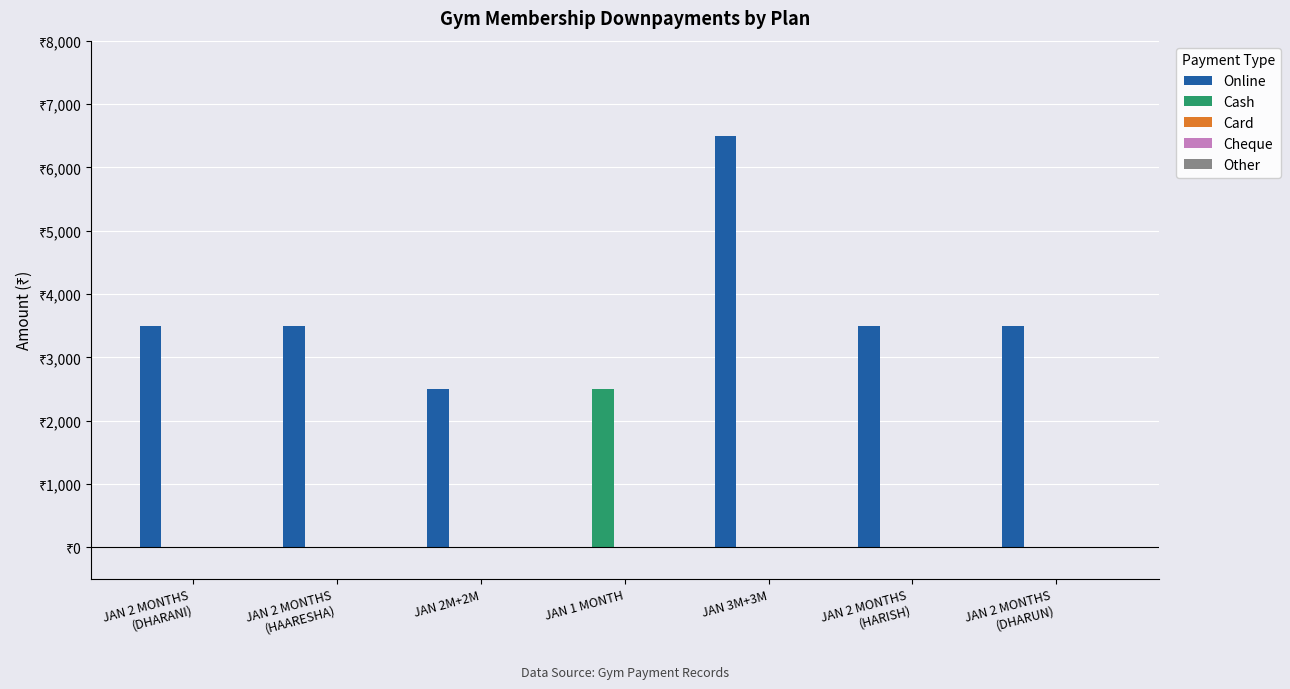

Reading left to right, transcribe all the data shown in this chart.

Online: 3500	3500	2500	0	6500	3500	3500
Cash: 0	0	0	2500	0	0	0
Card: 0	0	0	0	0	0	0
Cheque: 0	0	0	0	0	0	0
Other: 0	0	0	0	0	0	0